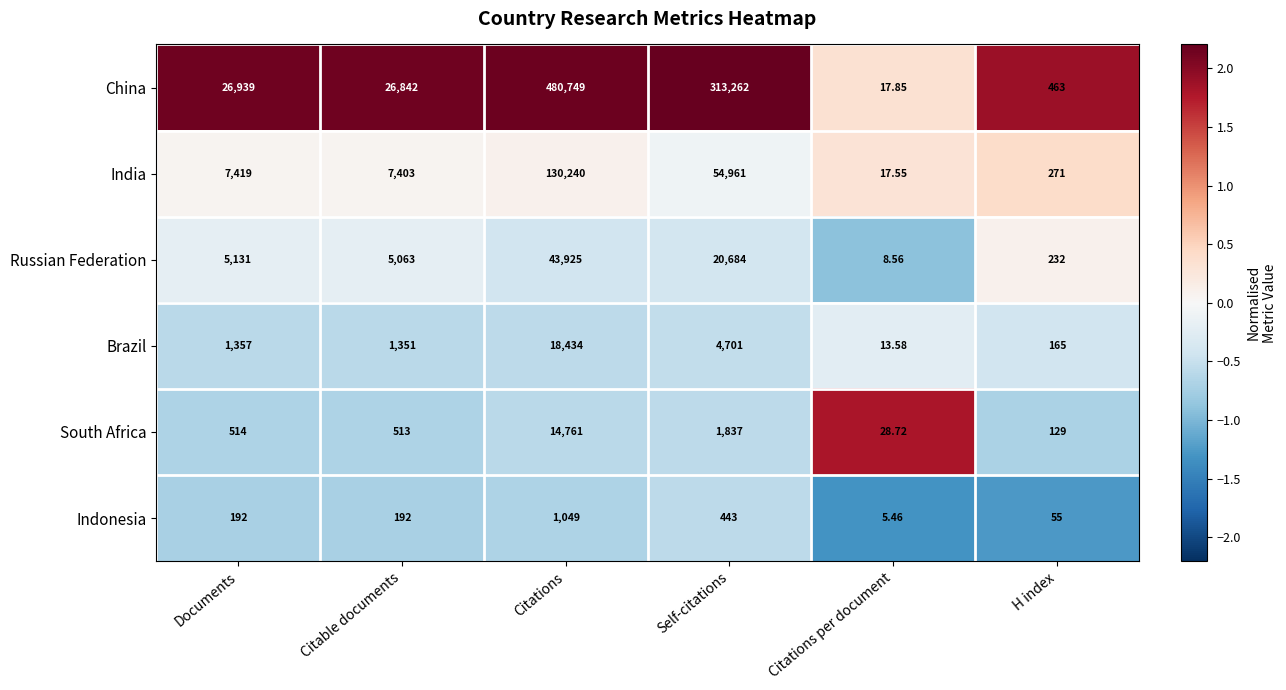

List the labels in order of Brazil value, largest first.

Citations, Self-citations, Documents, Citable documents, H index, Citations per document